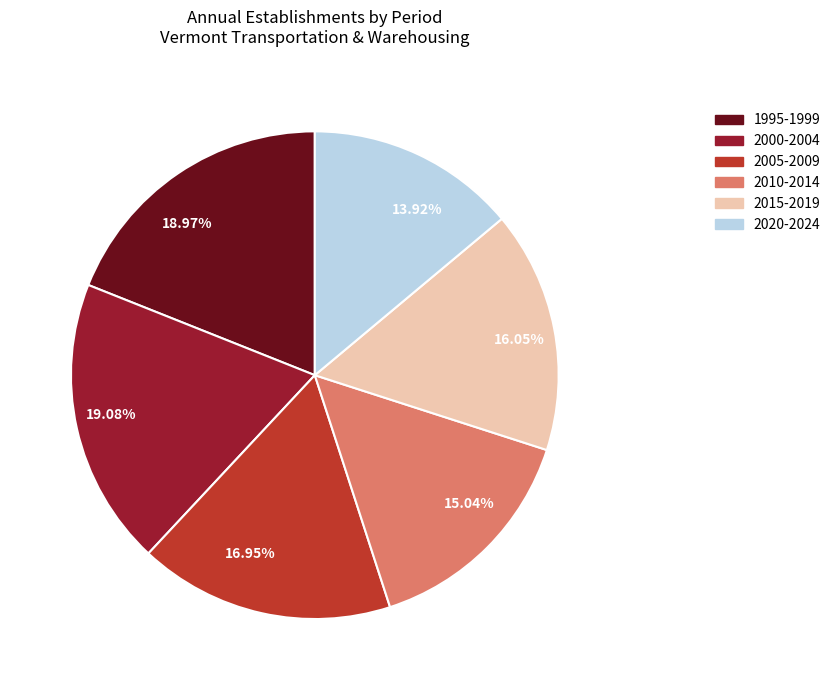

Count the number of slices in the pie.

6